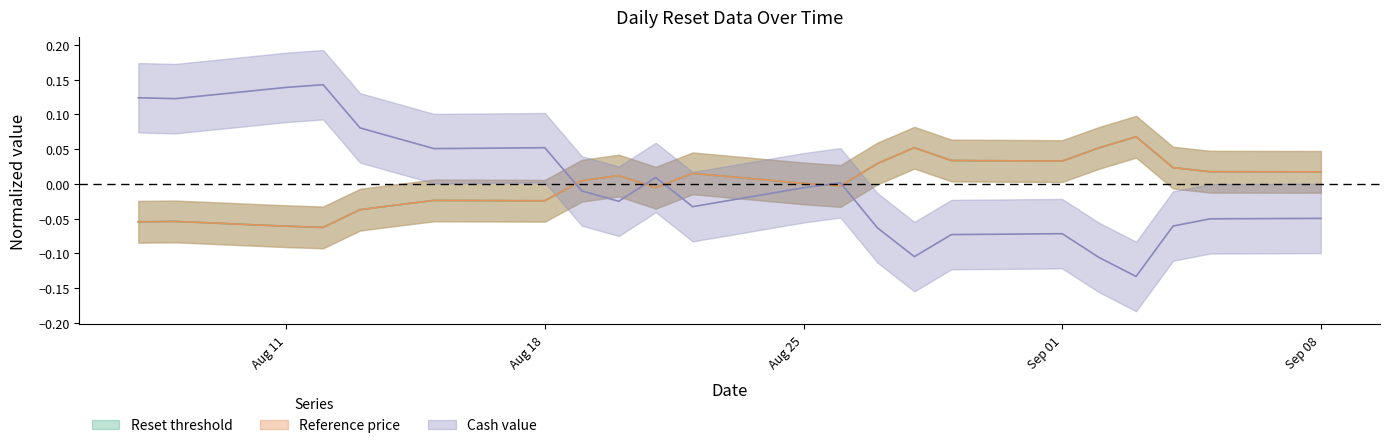

How many values in the Cash value series are below 0?

13